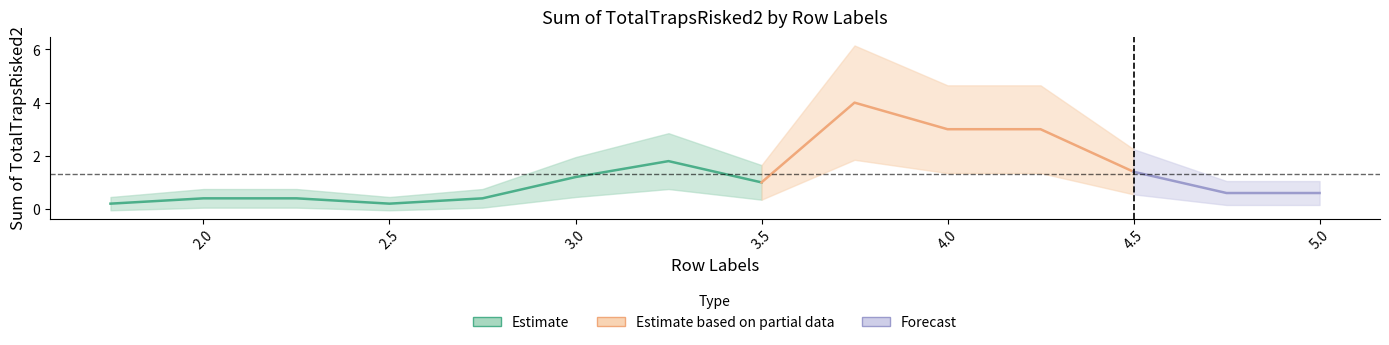

How many categories are shown in the chart?

14